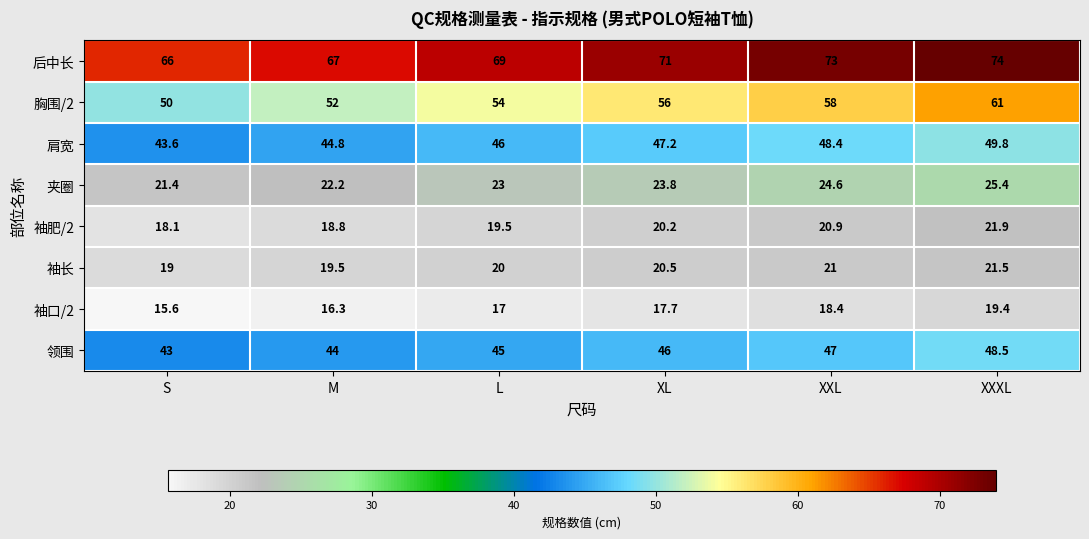

At which label is 肩宽 closest to 46?

L